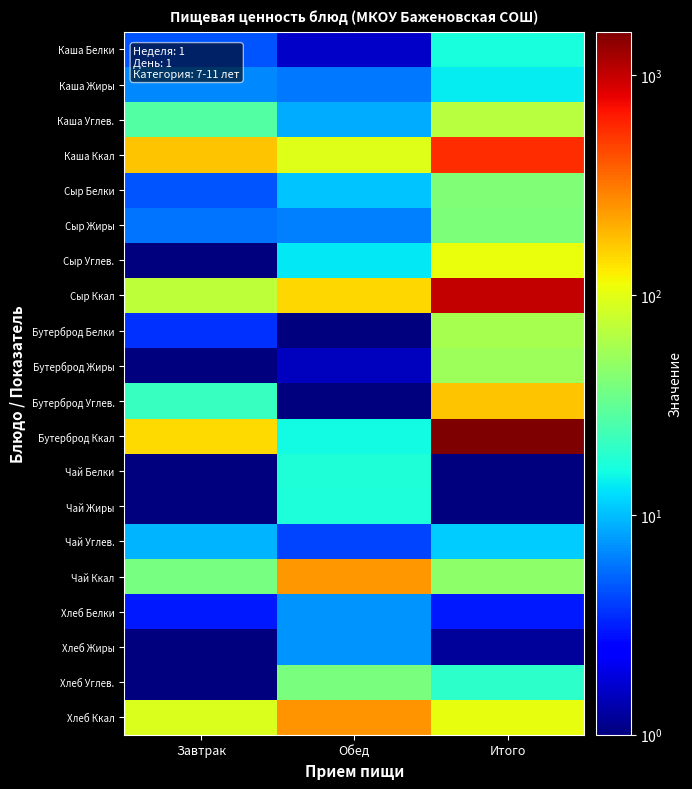

What is the total value across all series at Итого?

3914.4